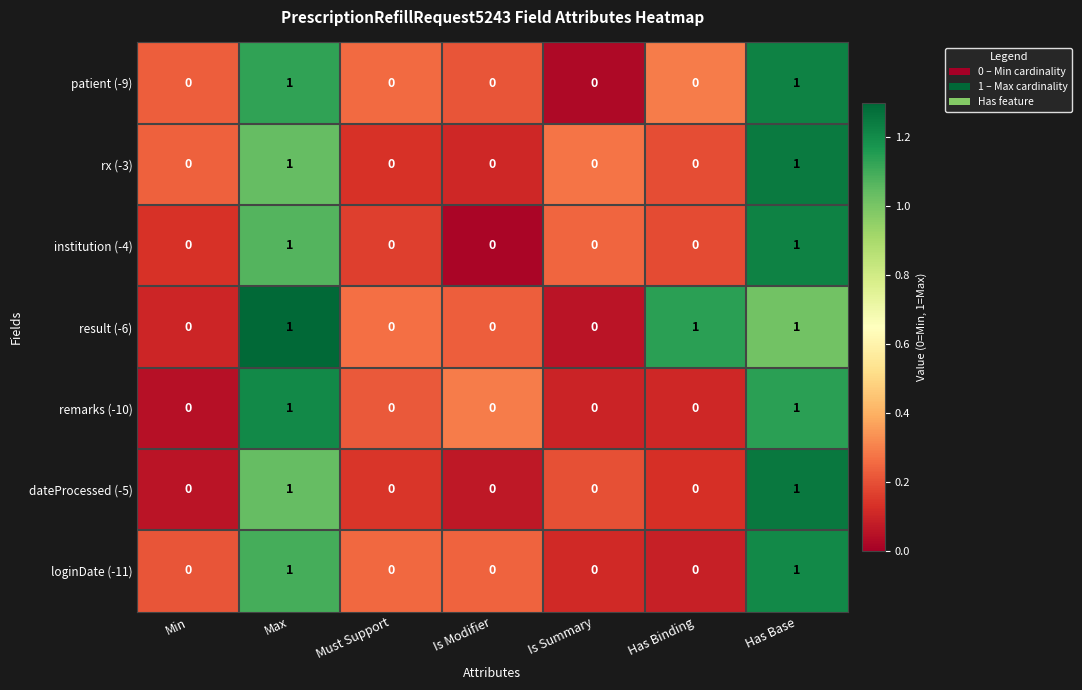

Between Is Modifier and Has Binding, which series saw the biggest shift?

result (-6)